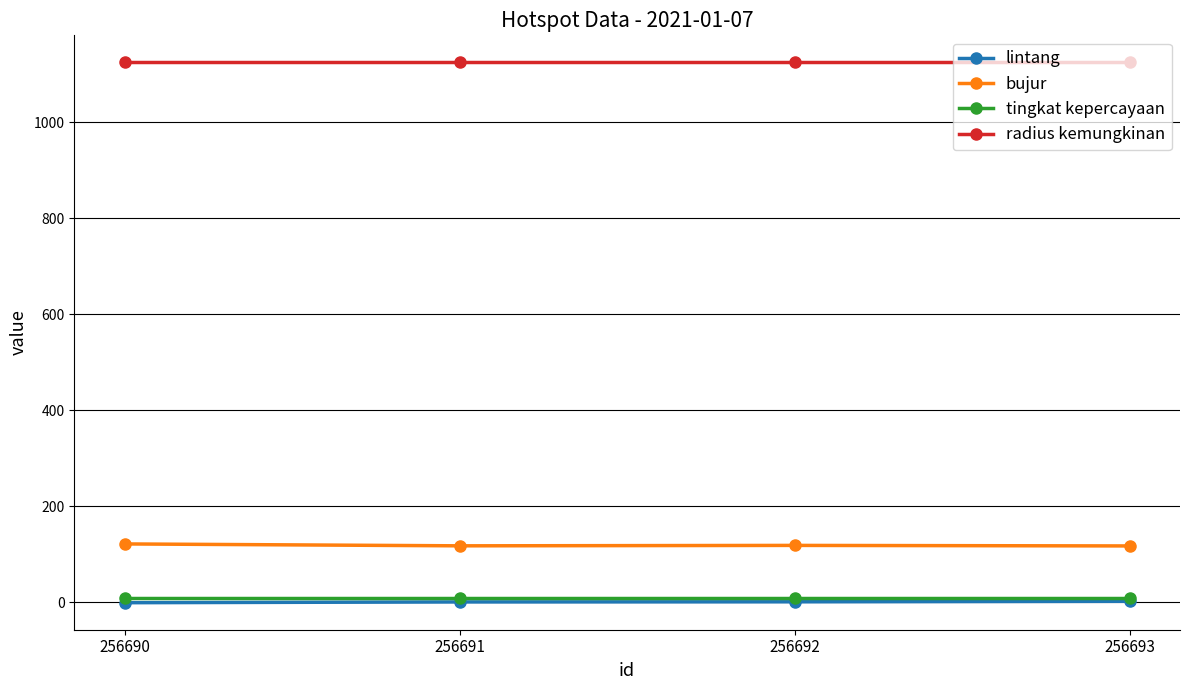

True or false: bujur and tingkat kepercayaan cross at least once.

False